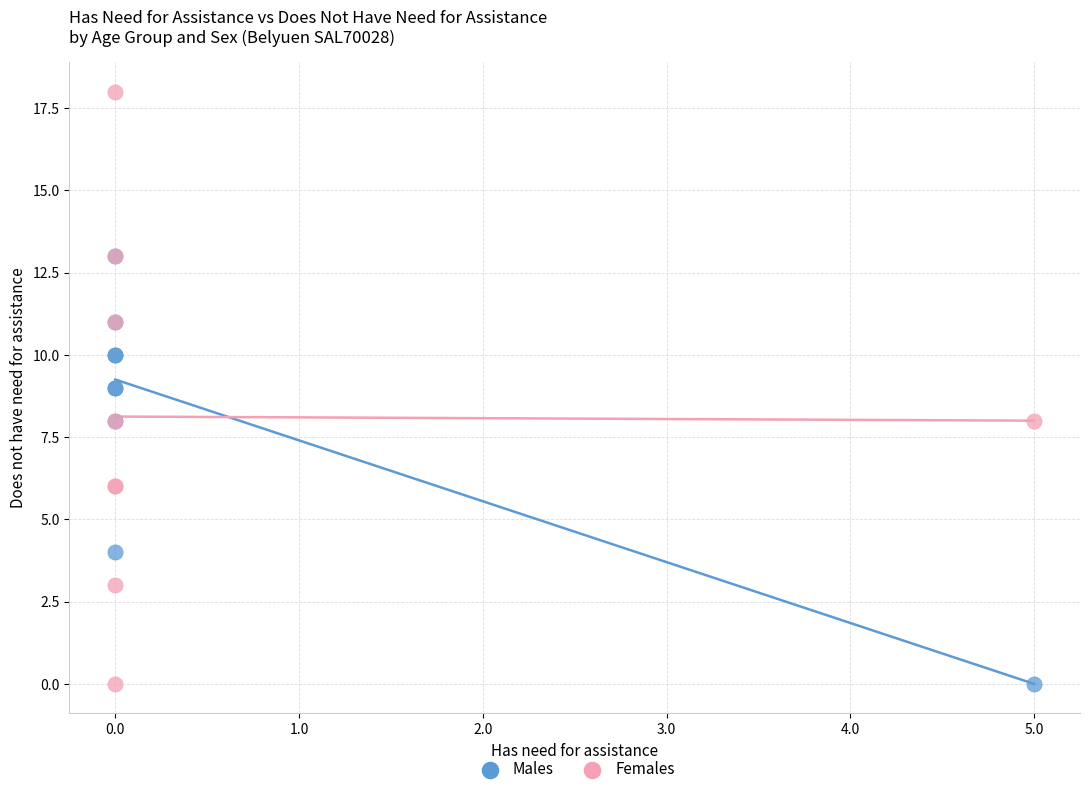

Which series reaches the maximum Y coordinate?

Females